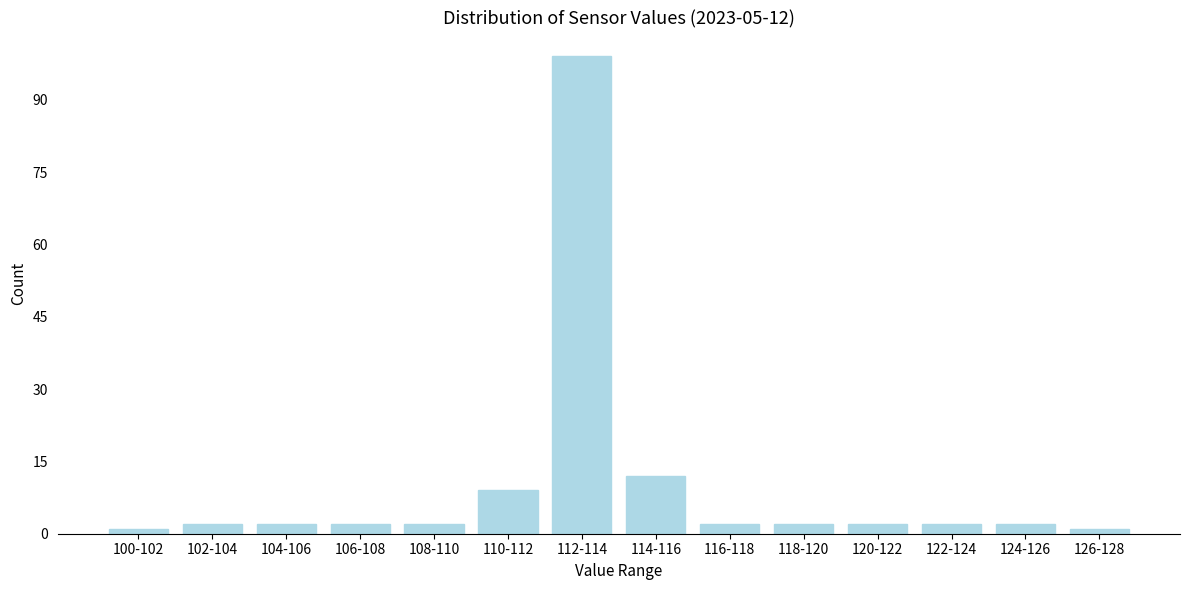

Reading left to right, what are all the values shown in this chart?

100-102=1	102-104=2	104-106=2	106-108=2	108-110=2	110-112=9	112-114=99	114-116=12	116-118=2	118-120=2	120-122=2	122-124=2	124-126=2	126-128=1